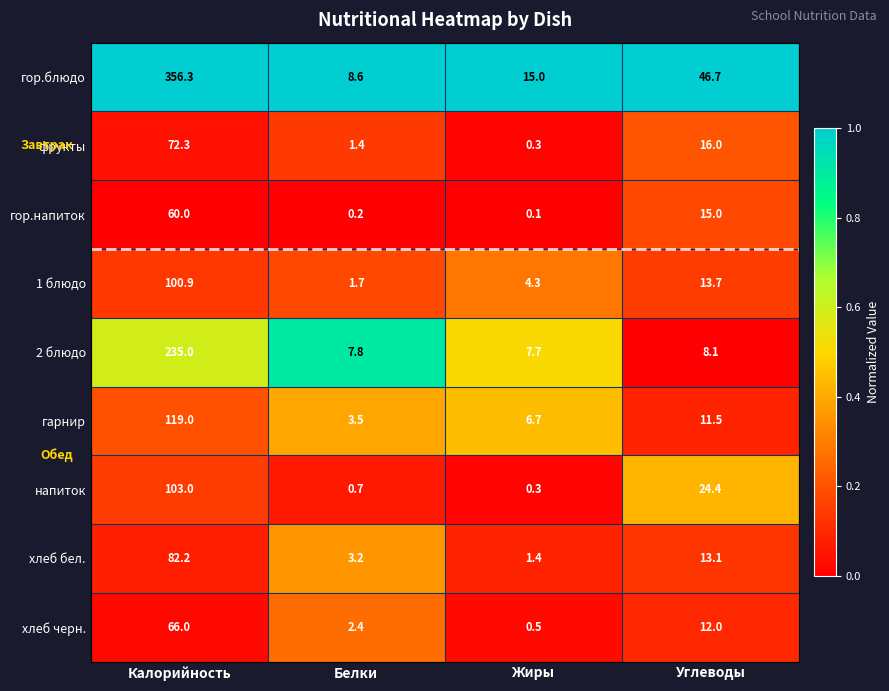

Read the 1 блюдо value at Жиры.

4.3